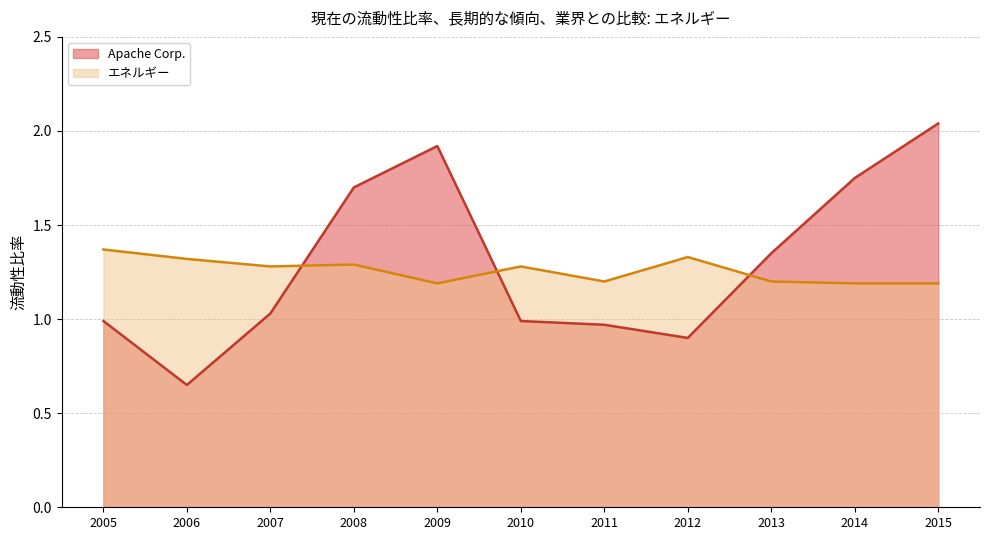

What is the smallest value displayed?

0.7